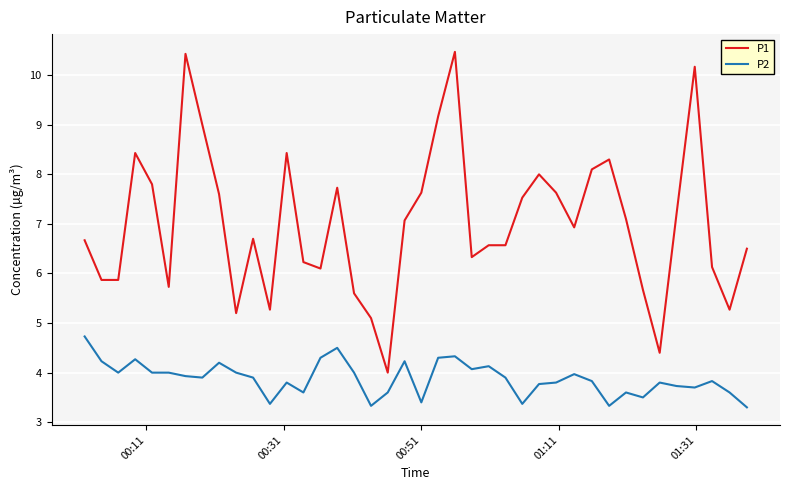

What is the lowest value of the P2 series?

3.3